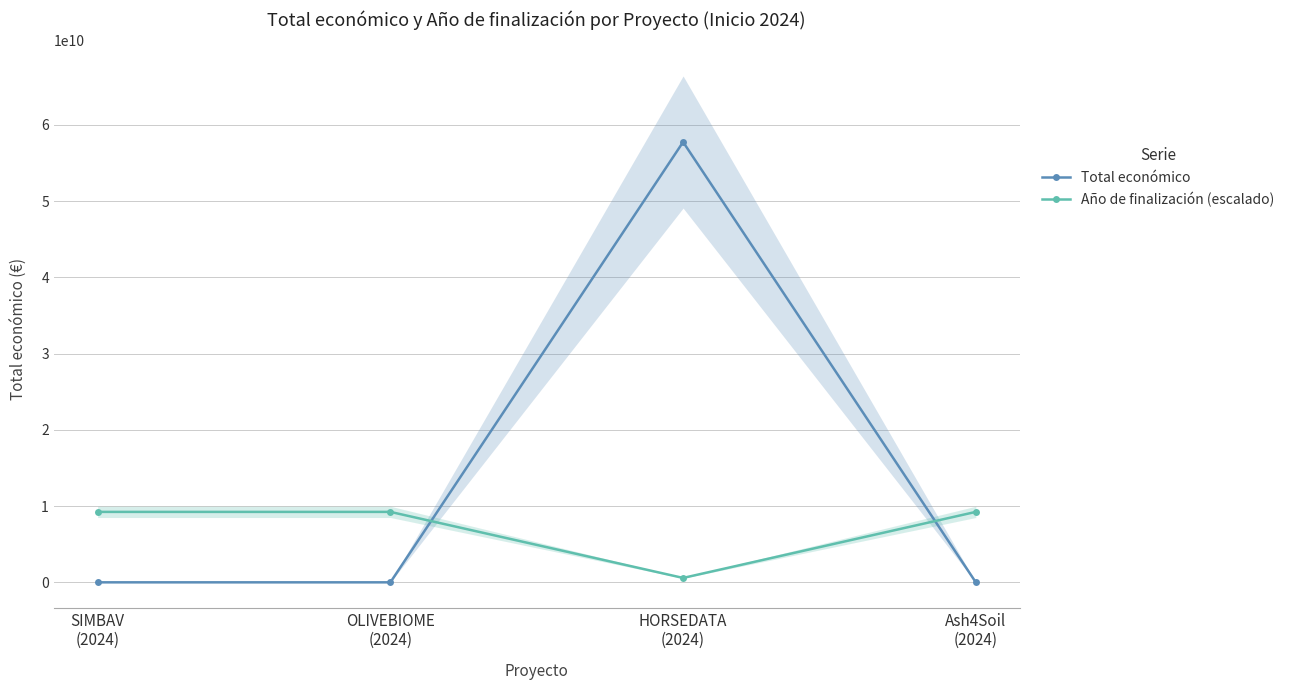

True or false: Año de finalización (escalado) has a value of 287508746.2 at HORSEDATA
(2024).

False